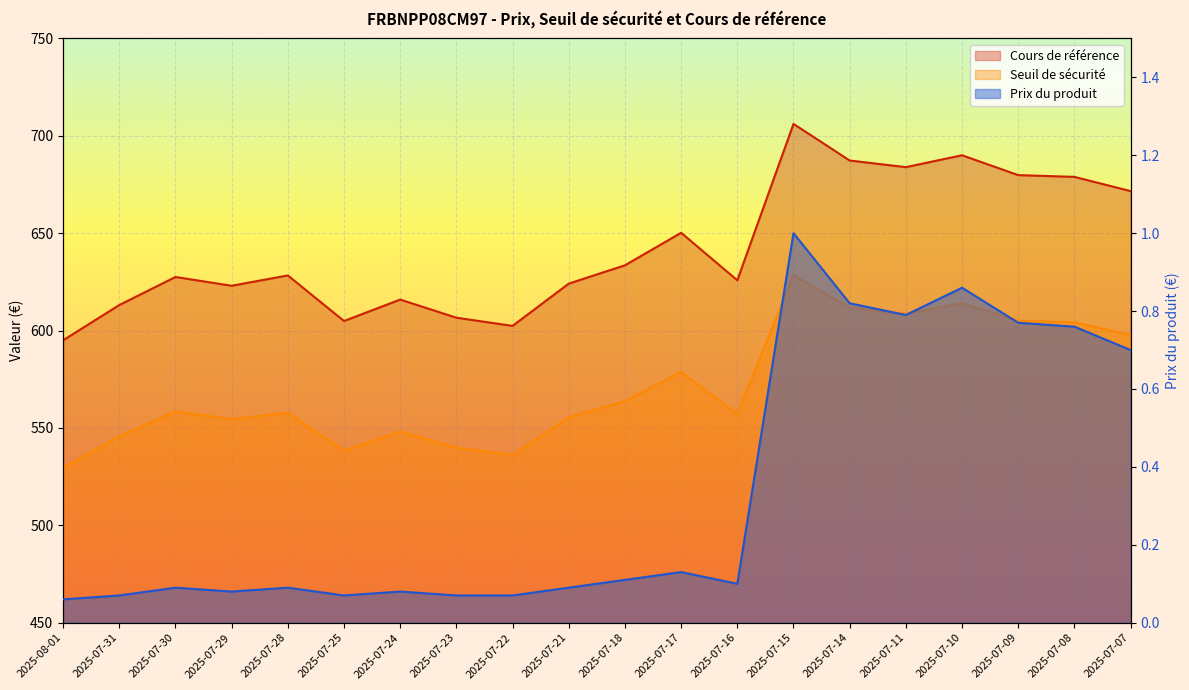

Between 2025-07-24 and 2025-07-17, which series saw the biggest shift?

Cours de référence